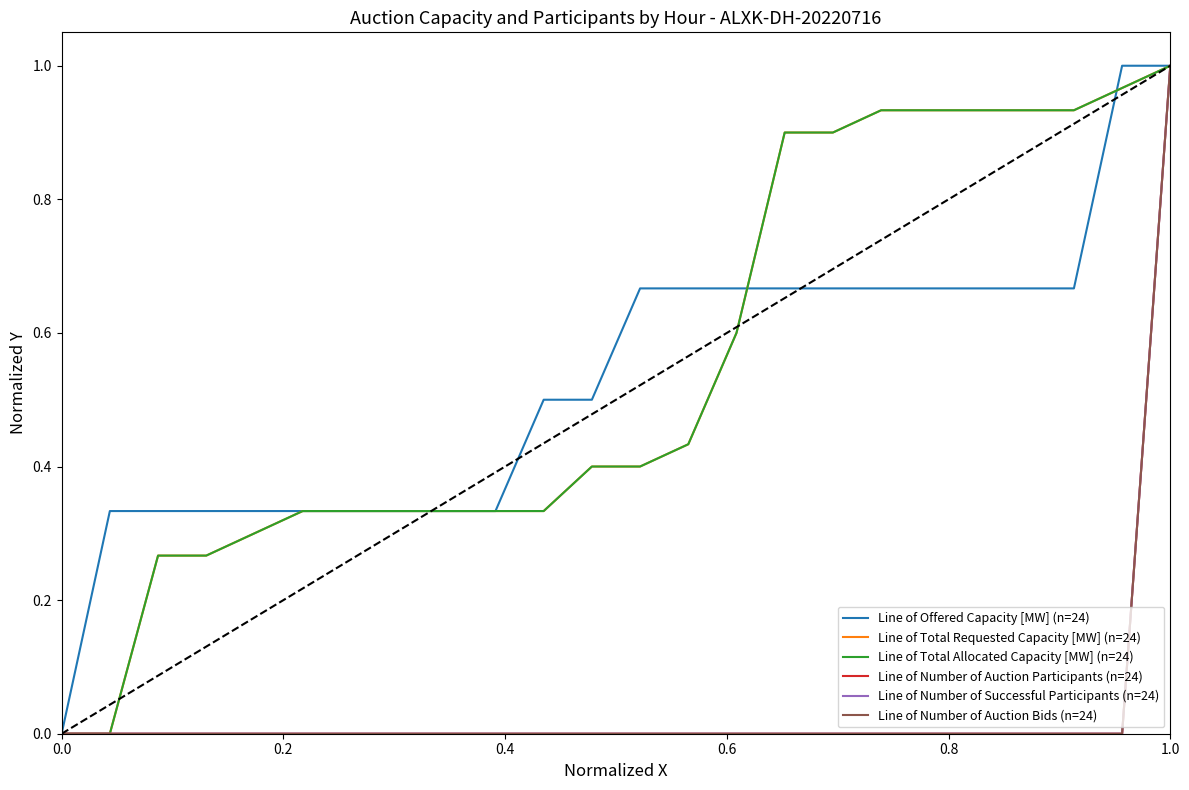

How many lines are shown in the chart?

6